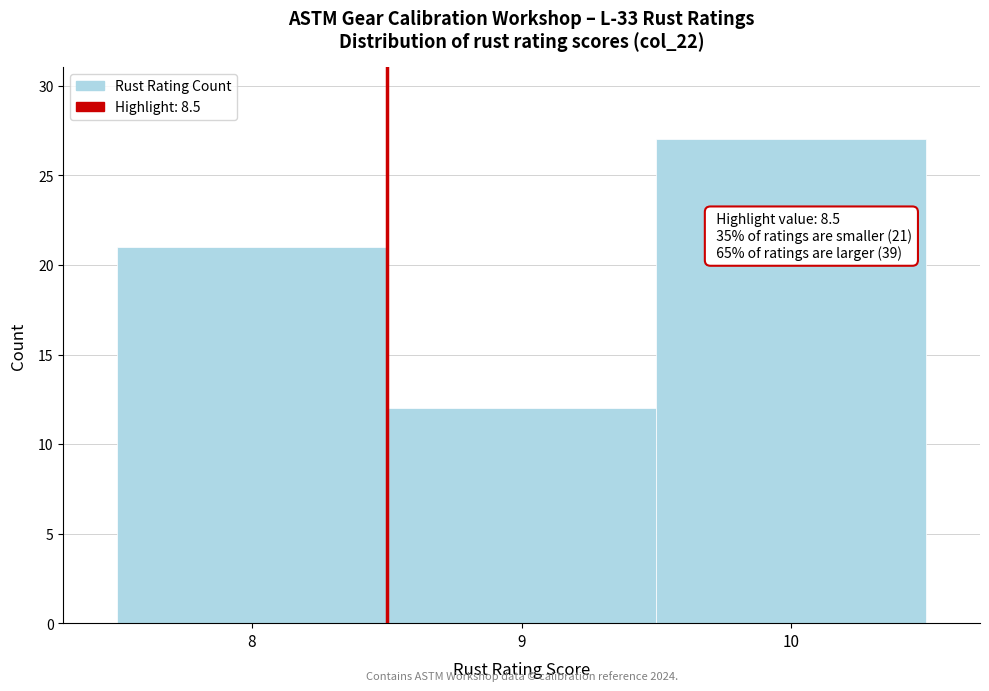

Which range on the x-axis has the tallest bar?

9.5 to 10.5